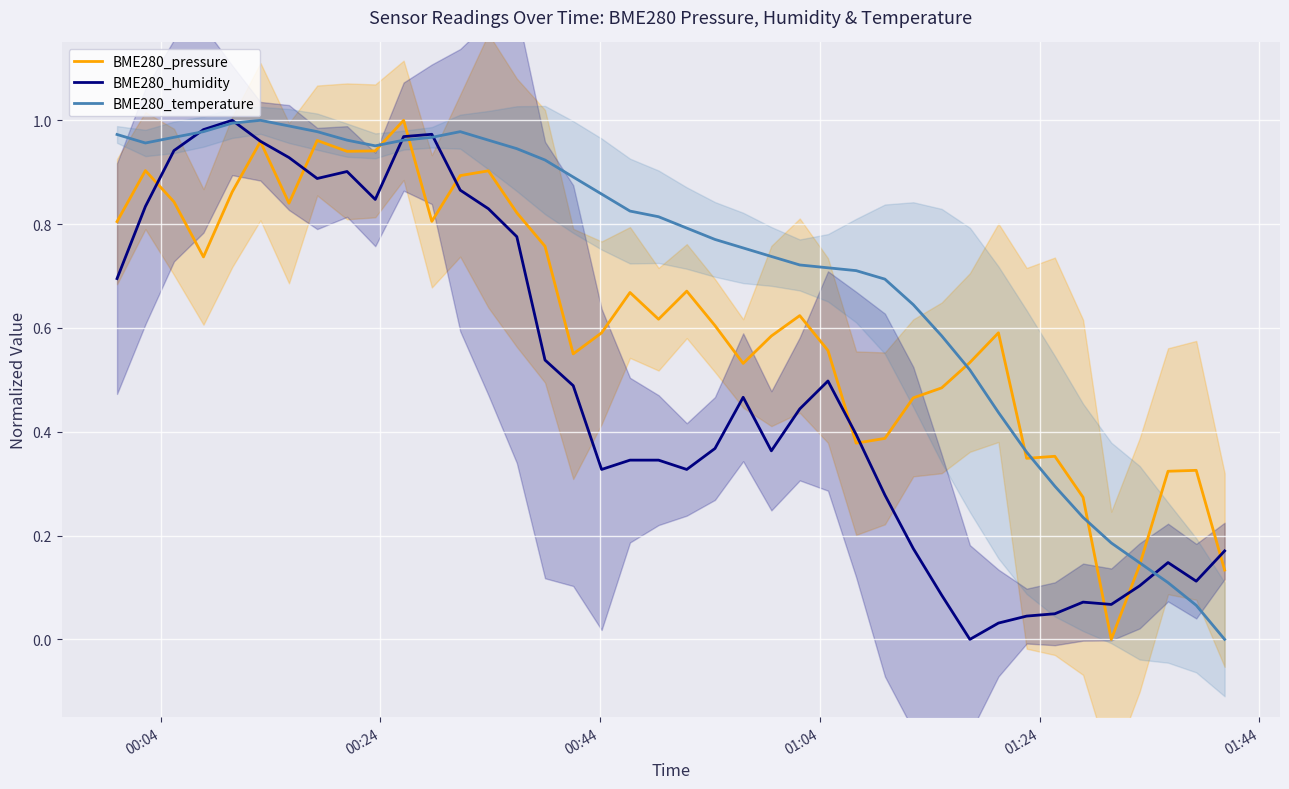

How many lines are shown in the chart?

3